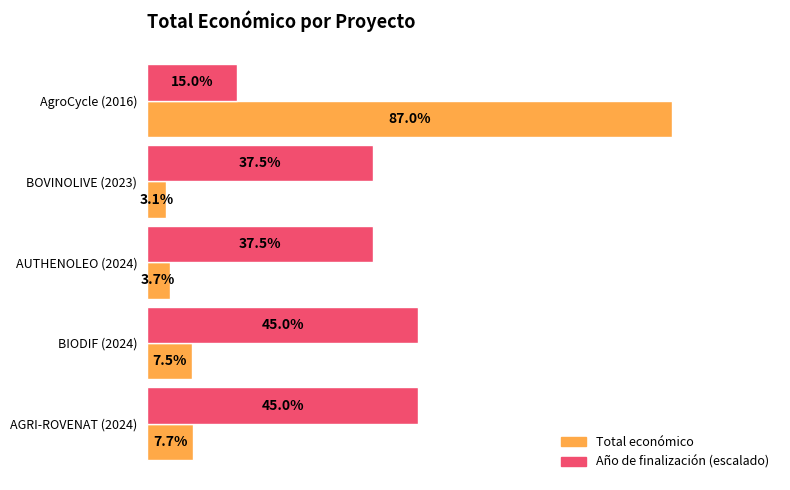

What are all the series names shown in the legend?

Total económico, Año de finalización (escalado)